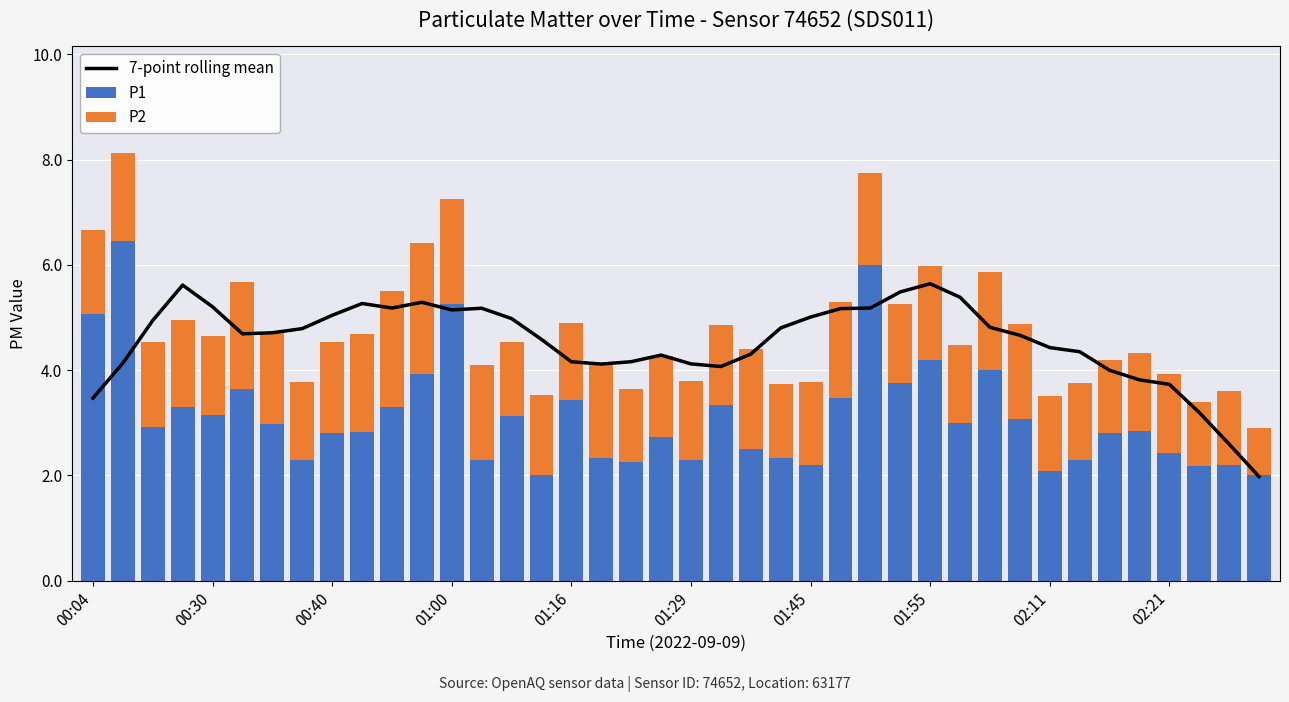

What is the sum of all 7-point rolling mean values?

181.7